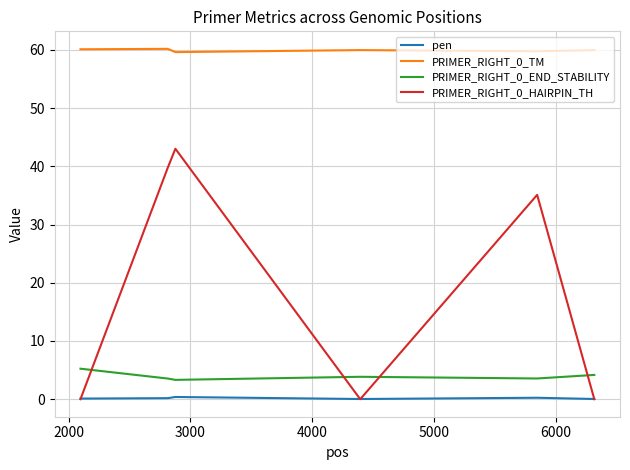

Does the chart display data point markers on the line(s)?

No